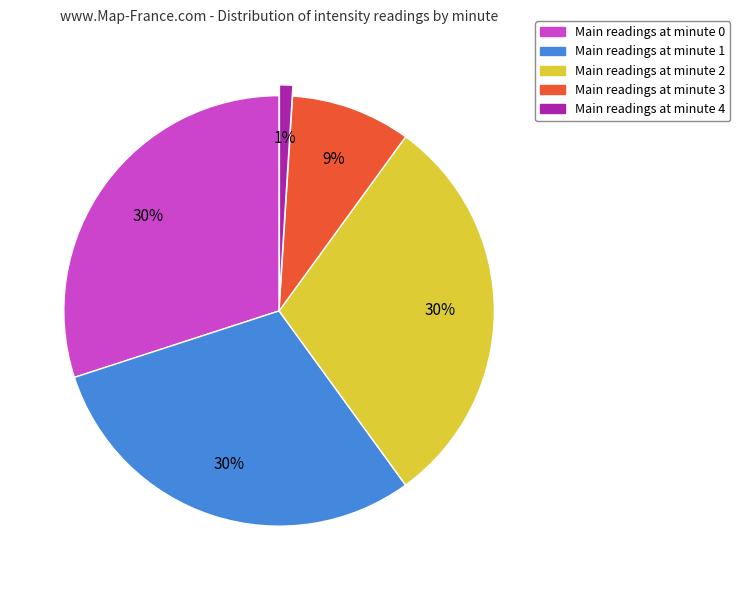

Does any single category account for the majority?

No